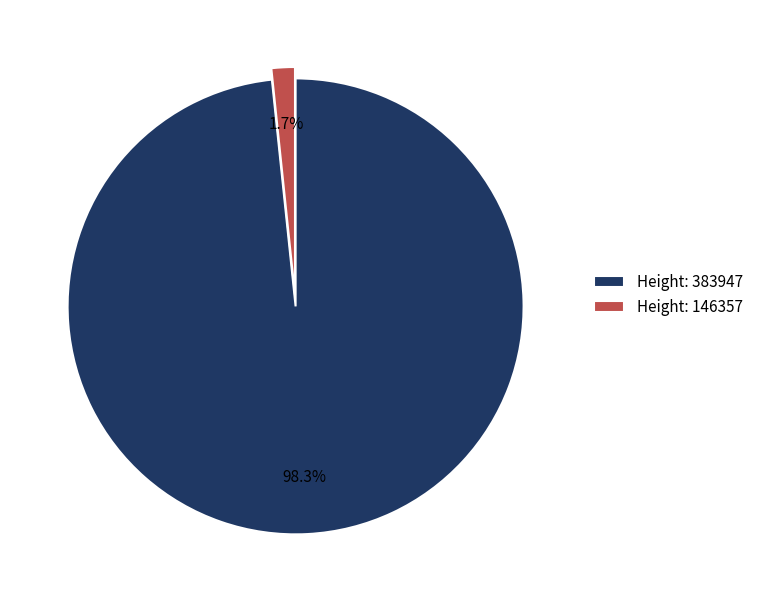

Is the sum of Height: 383947 and Height: 146357 greater than half?

Yes